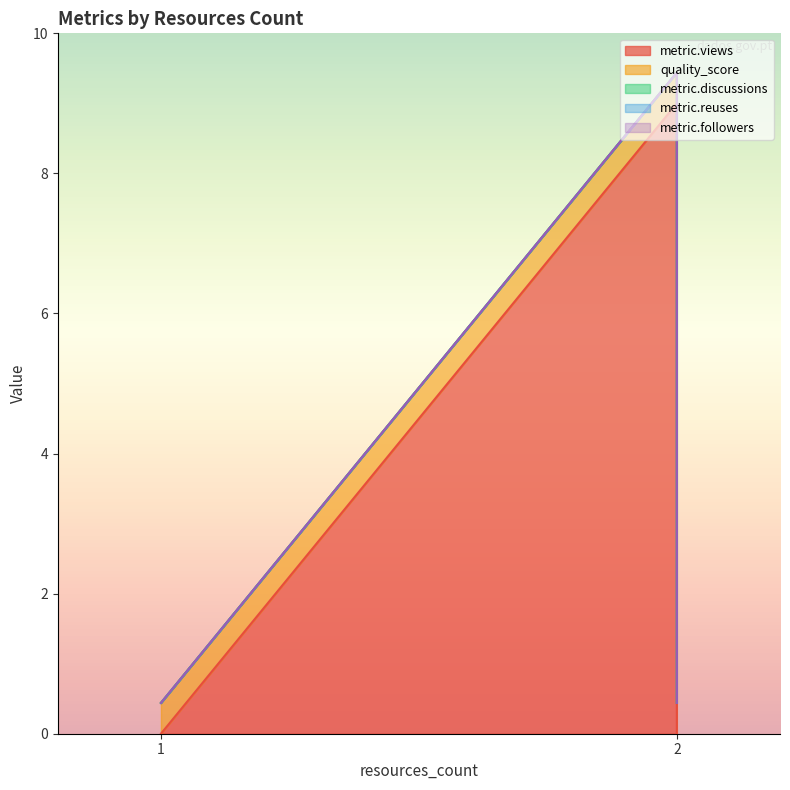

The metric.discussions series shows 0.0 at 1. True or false?

True